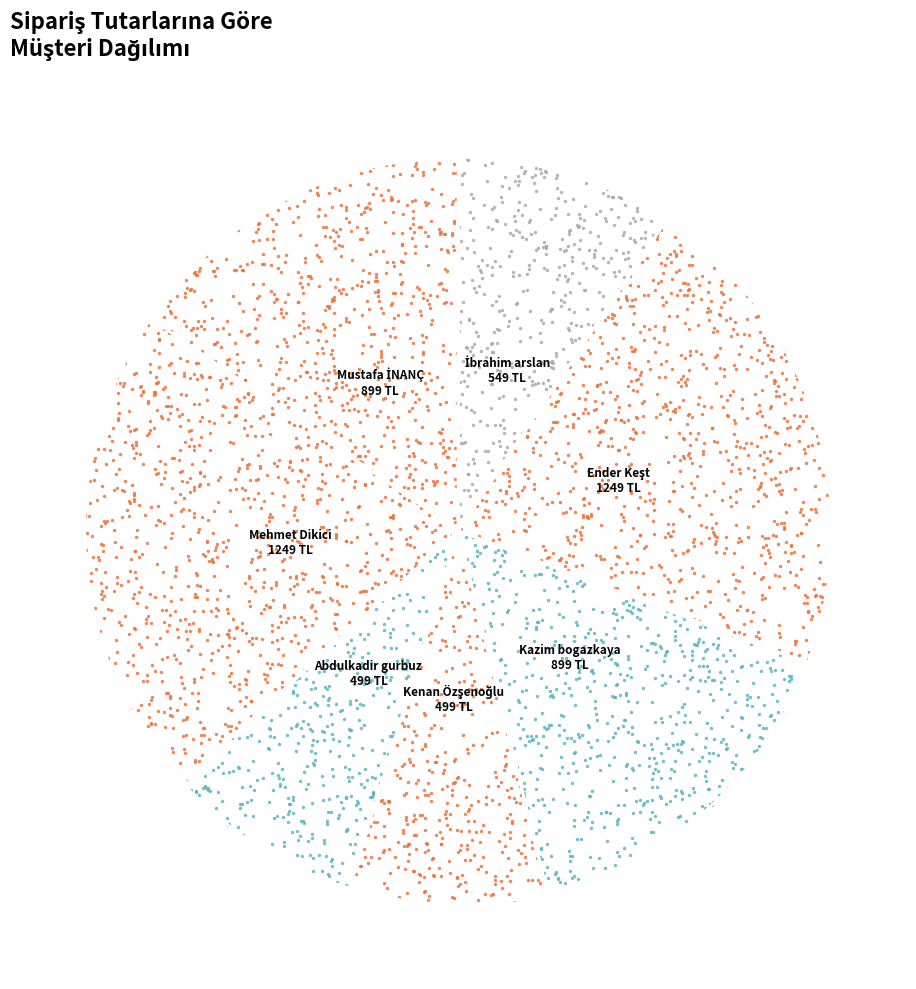

Is it true that Mustafa İNANÇ is 21% of the pie?

False